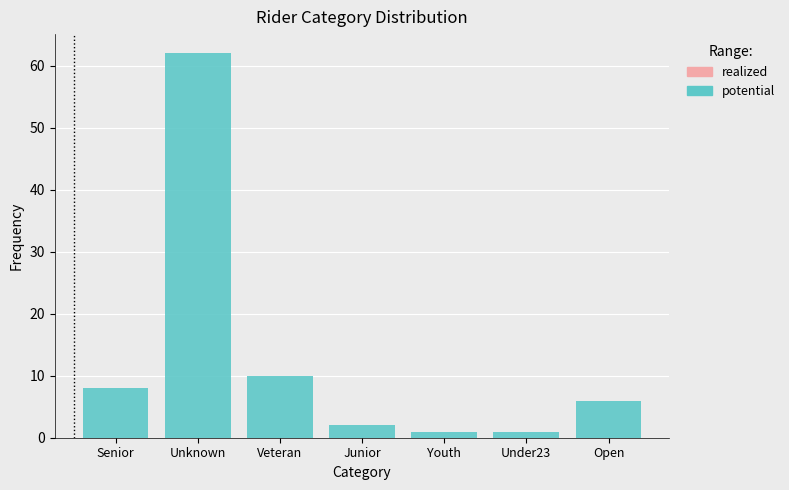

Reading left to right, transcribe all the data shown in this chart.

8	62	10	2	1	1	6